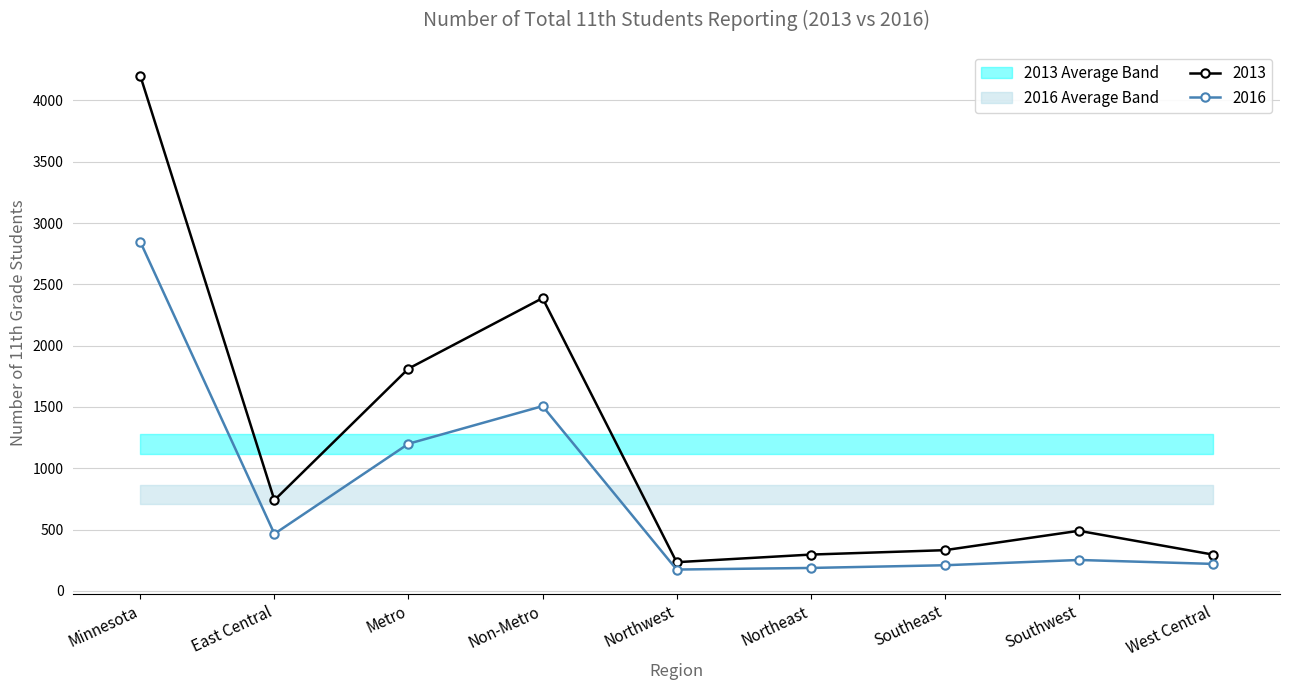

Where is the first local maximum for 2016?

Non-Metro